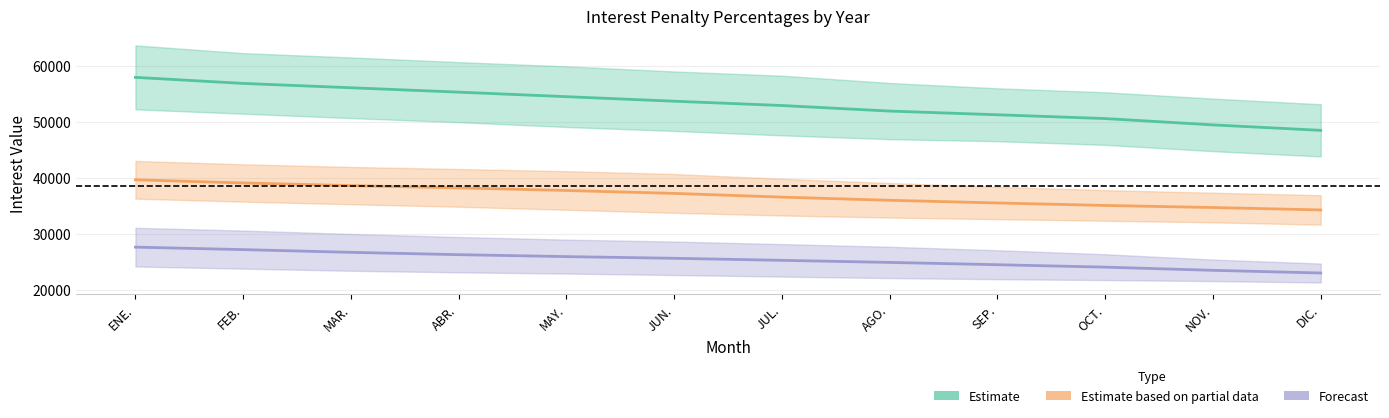

How many data points in 1994 are above 53755?

6